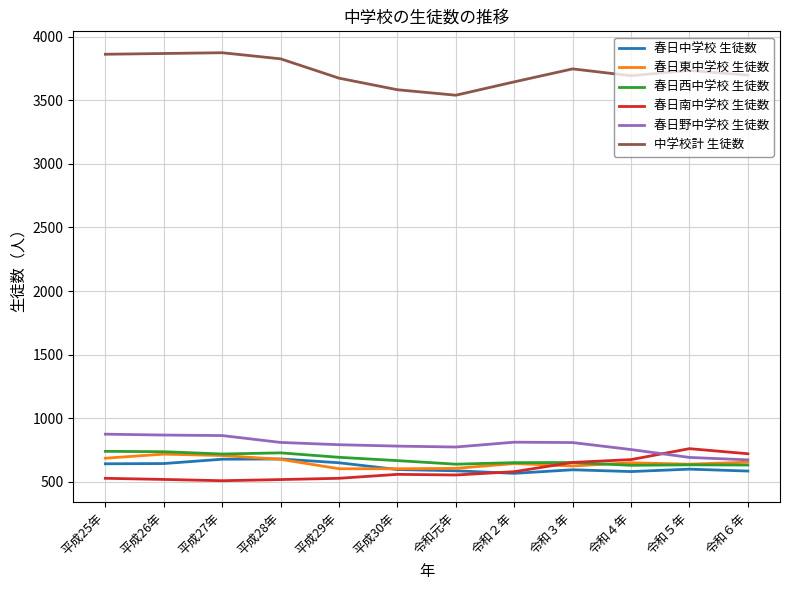

True or false: 春日野中学校 生徒数 and 春日西中学校 生徒数 intersect in this chart.

False